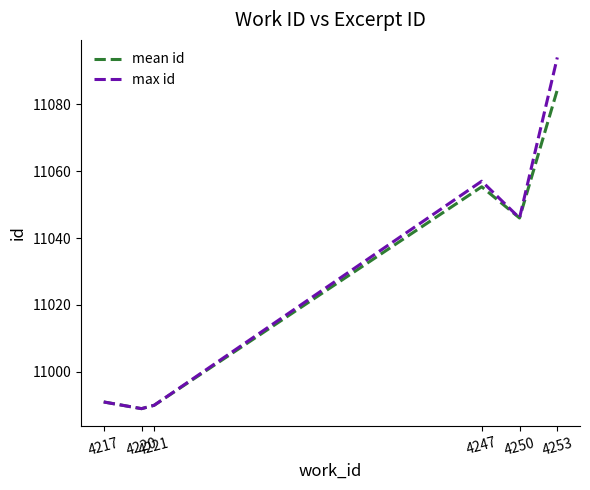

What is the maximum value for max id?

11094.0